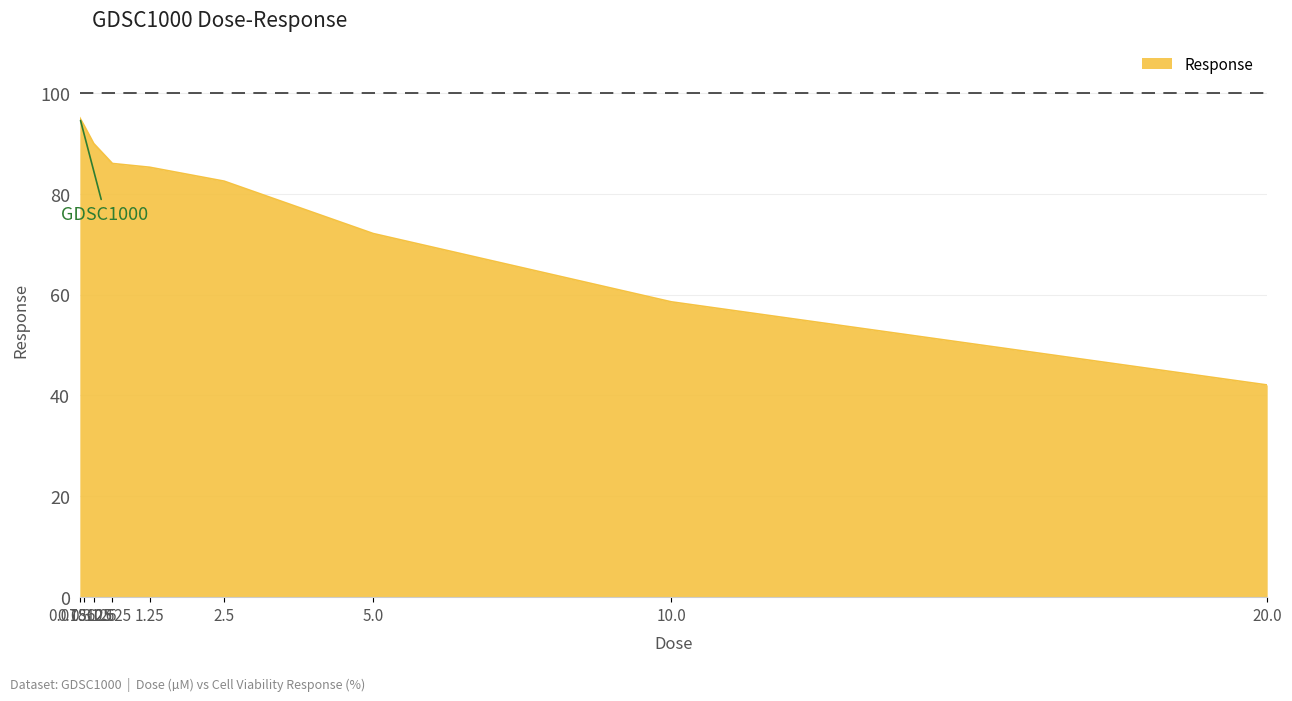

Which label corresponds to the largest value in the chart?

0.078125